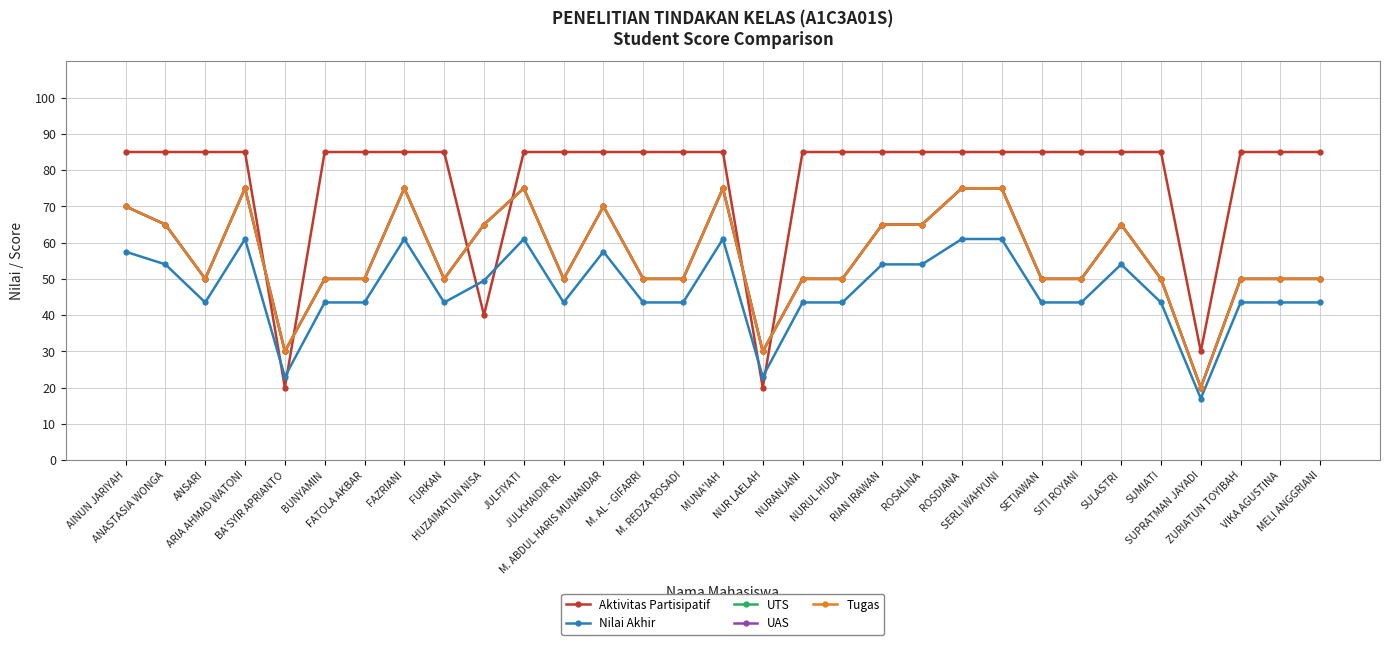

Does the chart have visible grid lines?

Yes